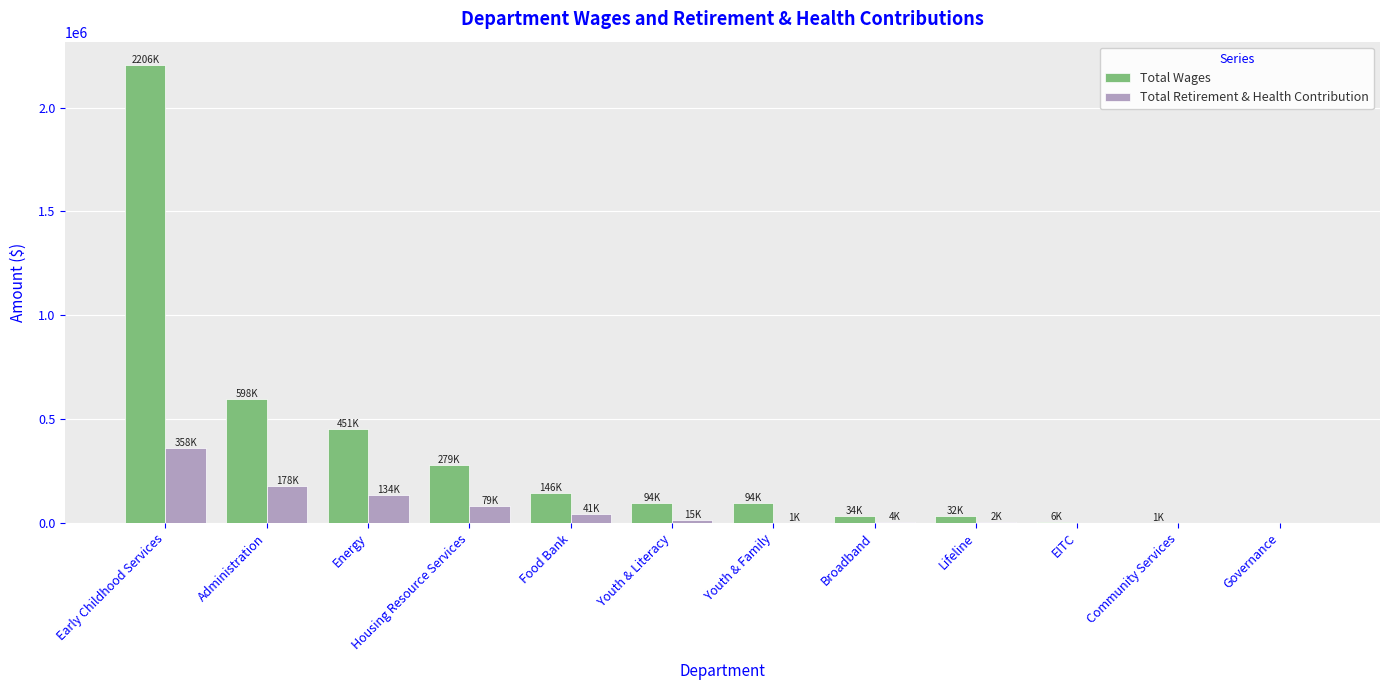

Which series changed the most between Housing Resource Services and Youth & Family?

Total Wages